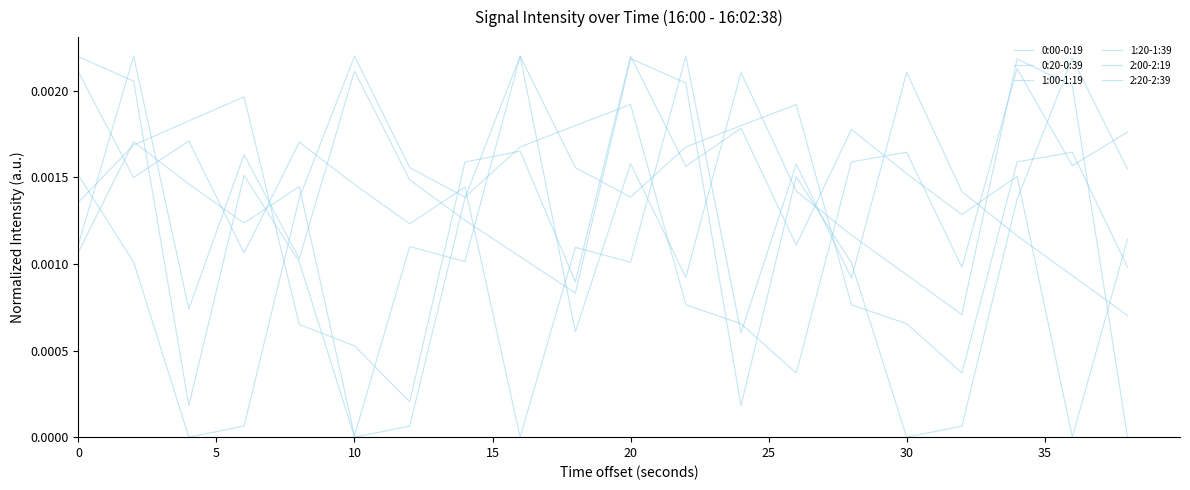

Is this an area chart (filled region under the line)?

No